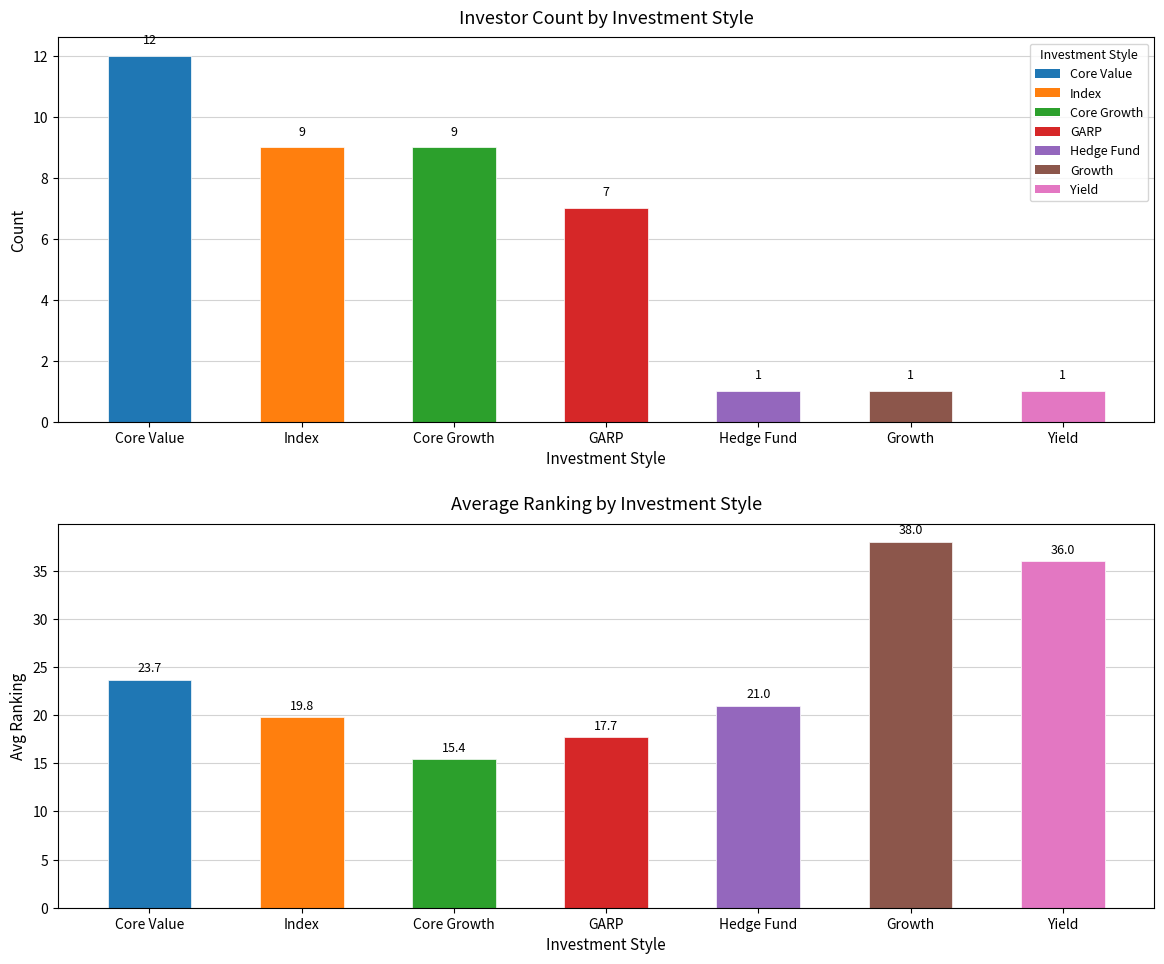

What position from the right is Core Value?

7